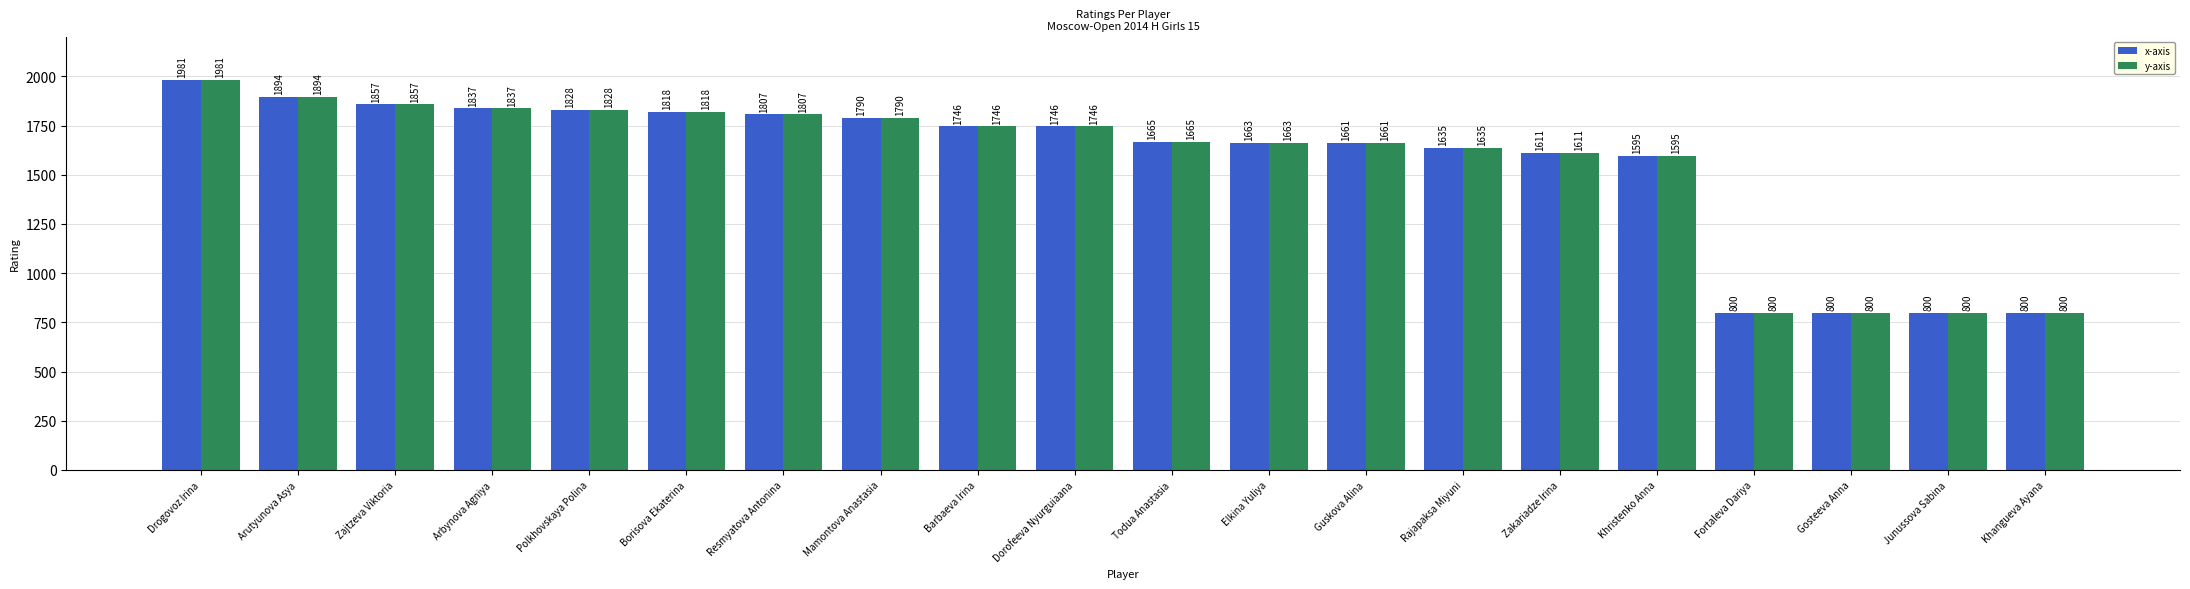

What is the minimum value shown in the chart?

800